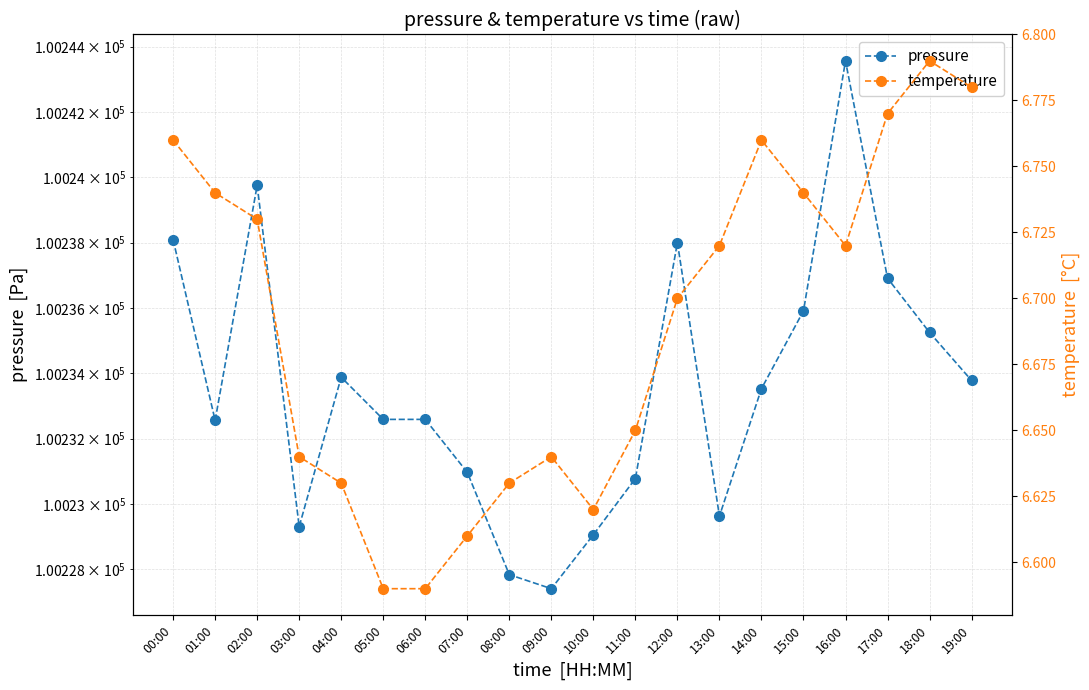

What is the difference between the maximum and minimum values in the temperature series?

0.2